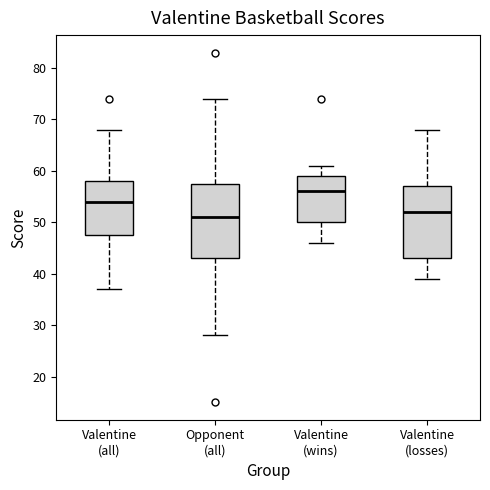

Reading left to right, read every box against the y-axis: the position of its median line, the range the box covers, and the ends of its whiskers. The values are not printed on the chart, so give them approximately, as read against the axis.

Valentine (all): median 54, box 48 to 58, whiskers 37 to 68
Opponent (all): median 51, box 43 to 58, whiskers 28 to 74
Valentine (wins): median 56, box 50 to 59, whiskers 46 to 61
Valentine (losses): median 52, box 43 to 57, whiskers 39 to 68